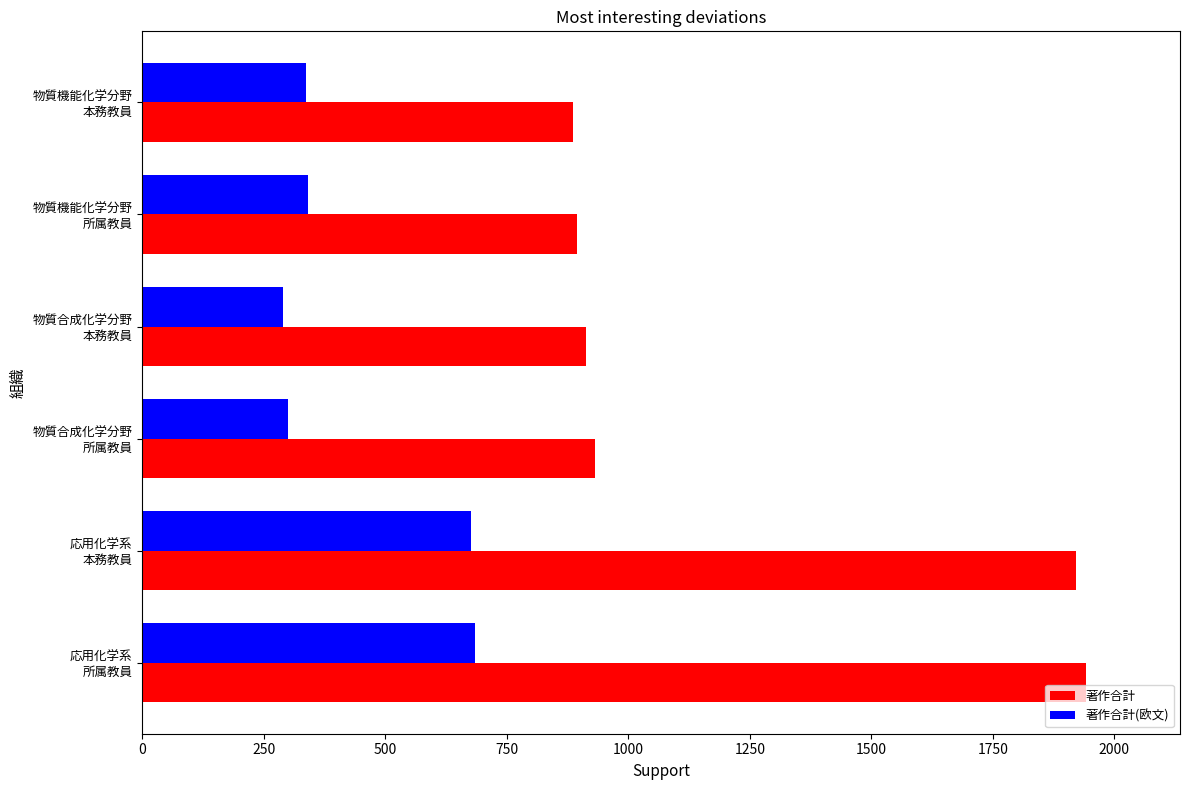

List the series in order of their peak value, lowest first.

著作合計(欧文), 著作合計